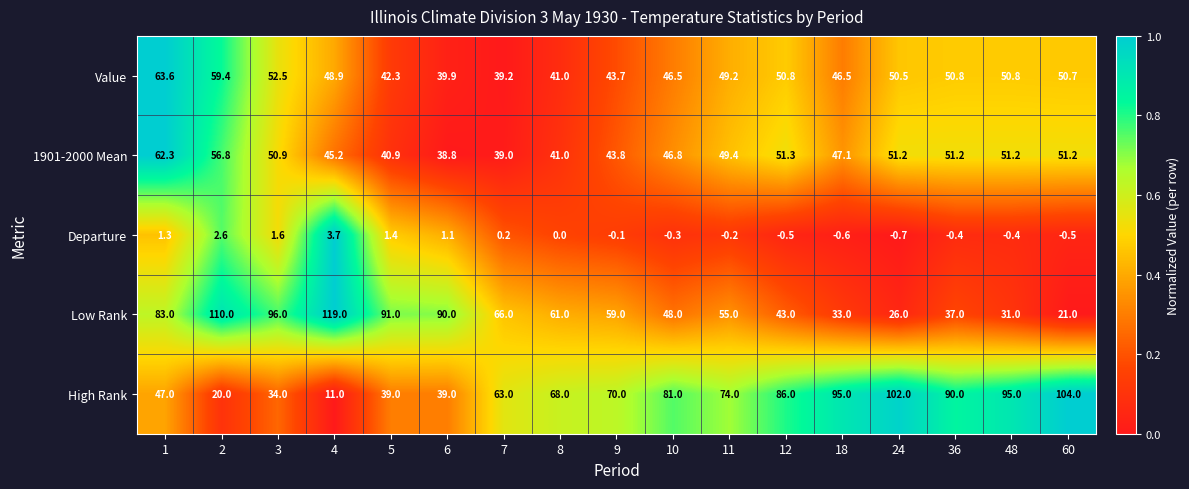

At which category does the chart reach its peak across all series?

4